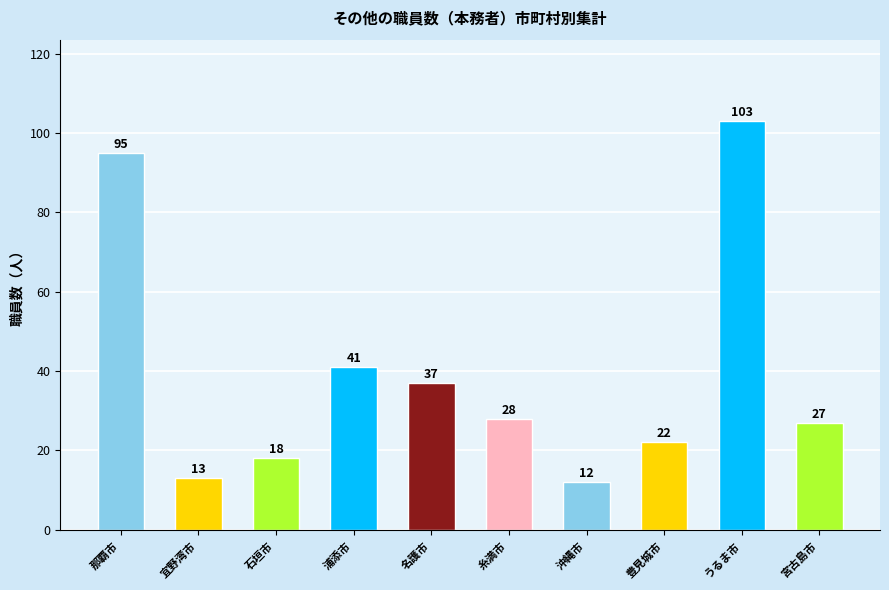

How many series are shown in this chart?

1